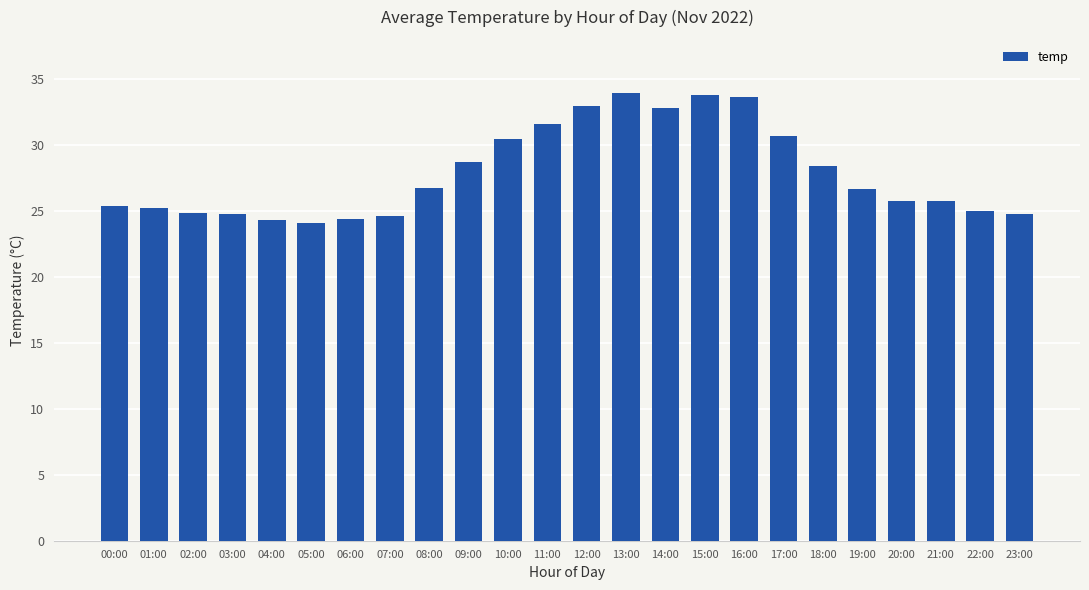

What is the average value?

27.9